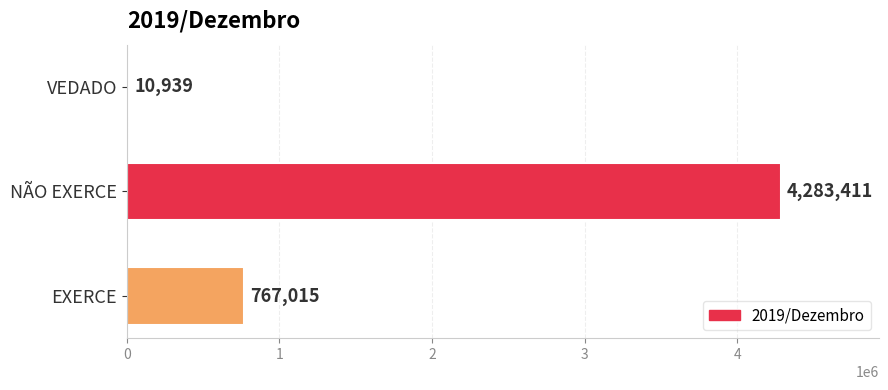

True or false: the data shows 1544481 at NÃO EXERCE.

False